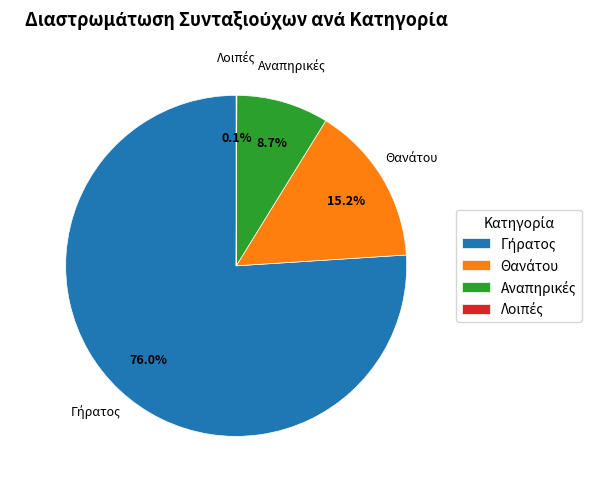

Is there any slice that represents more than half of the pie?

Yes